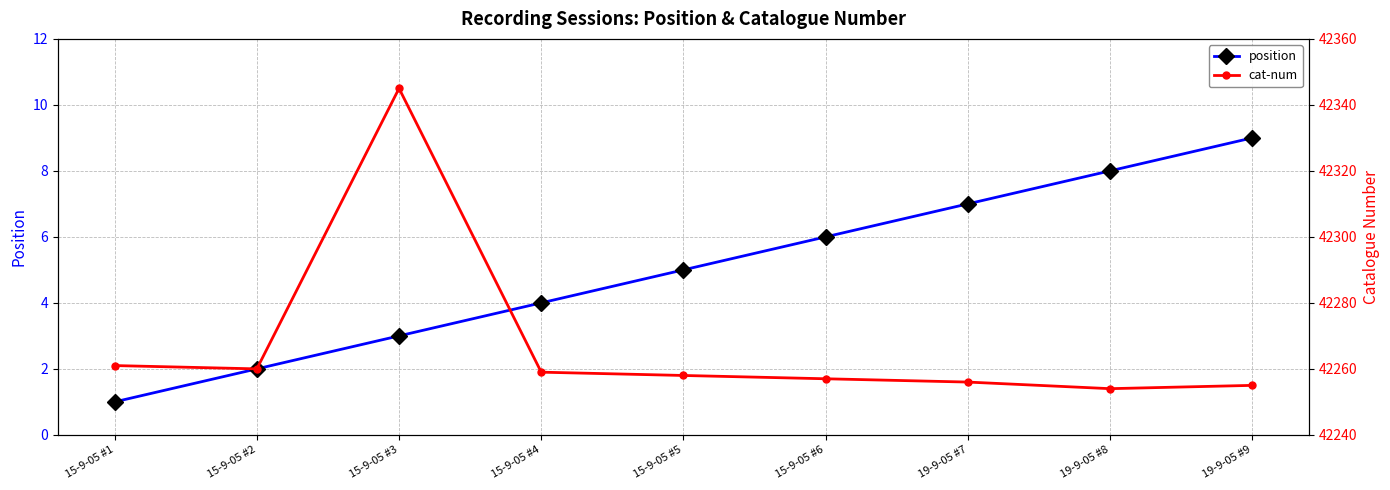

What is the spread (max minus min) of values at 15-9-05 #1?

42260